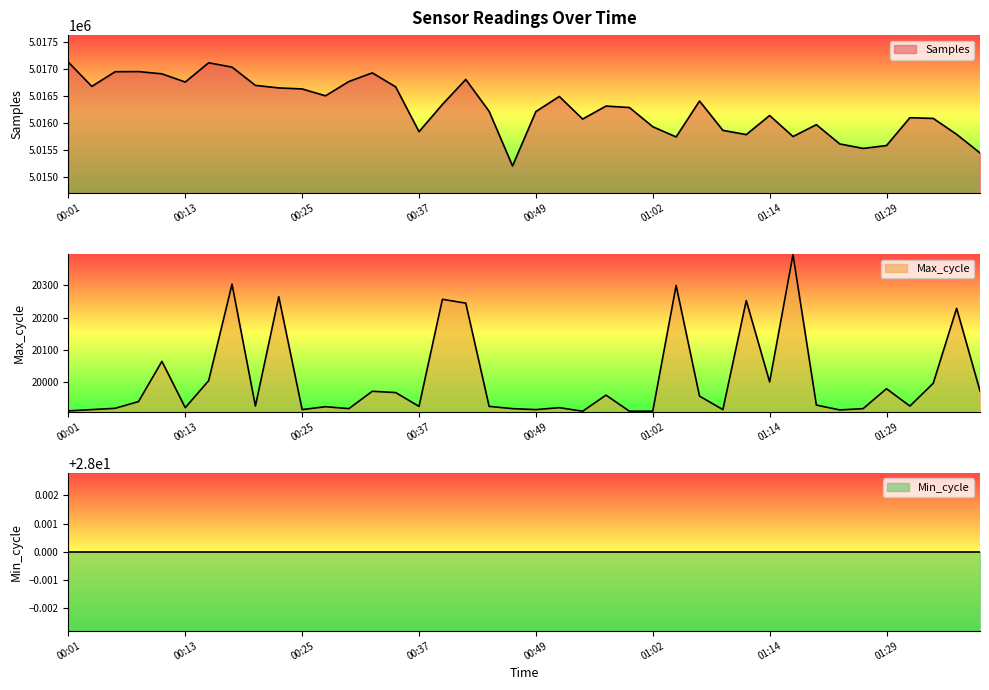

What is the label of the 33rd point from the right?

00:18